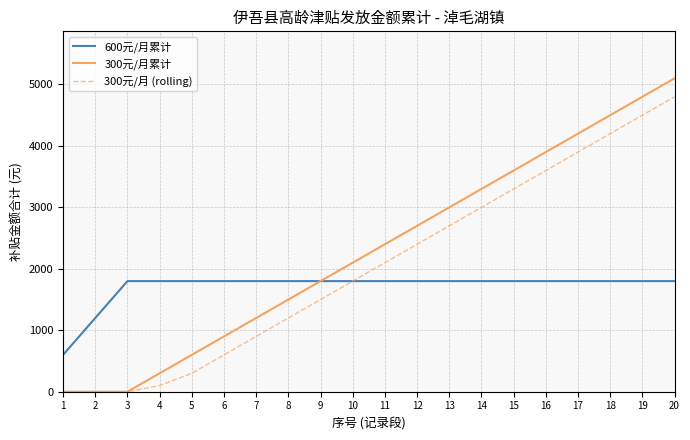

Which series has the largest total across all categories?

300元/月累计